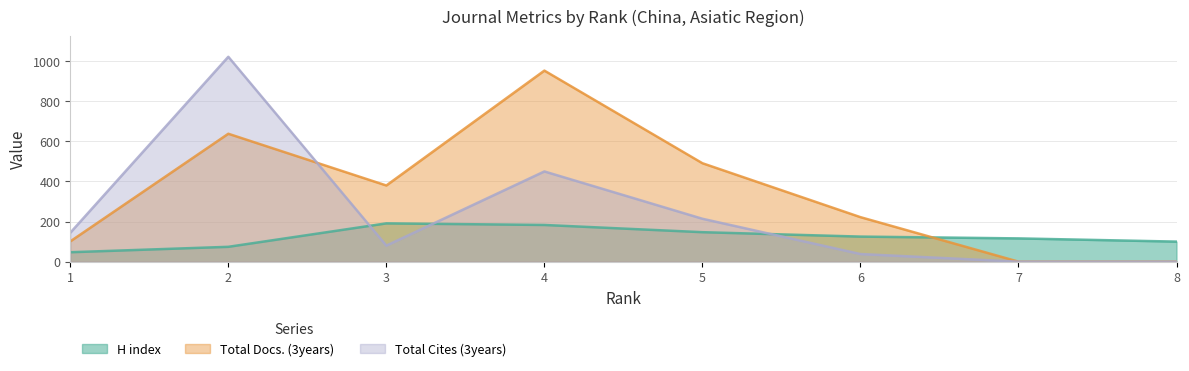

At which label is H index closest to 119?

7